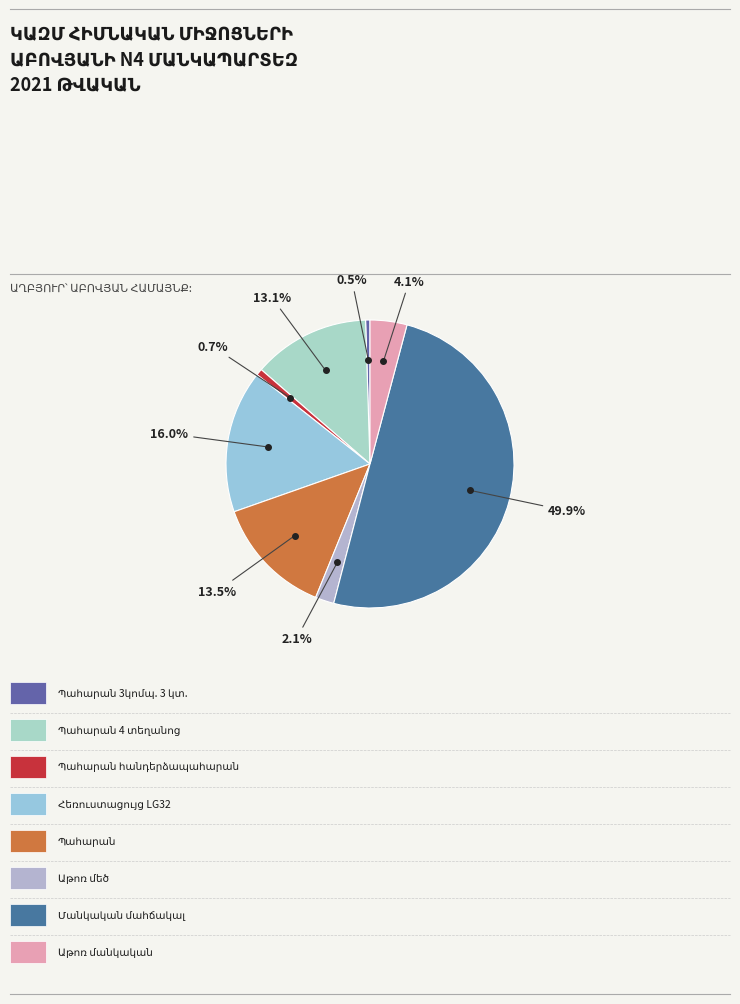

To the nearest percent, what is the difference between the Պահարան հանդերձապահարան and Մանկական մահճակալ slice percentages?

49%